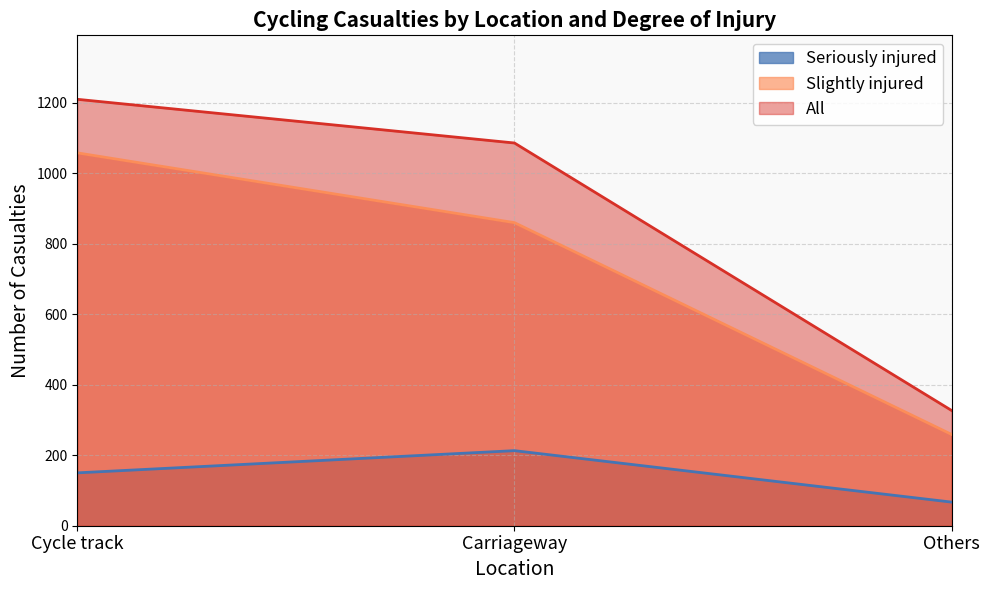

List the series in order of their peak value, highest first.

All, Slightly injured, Seriously injured